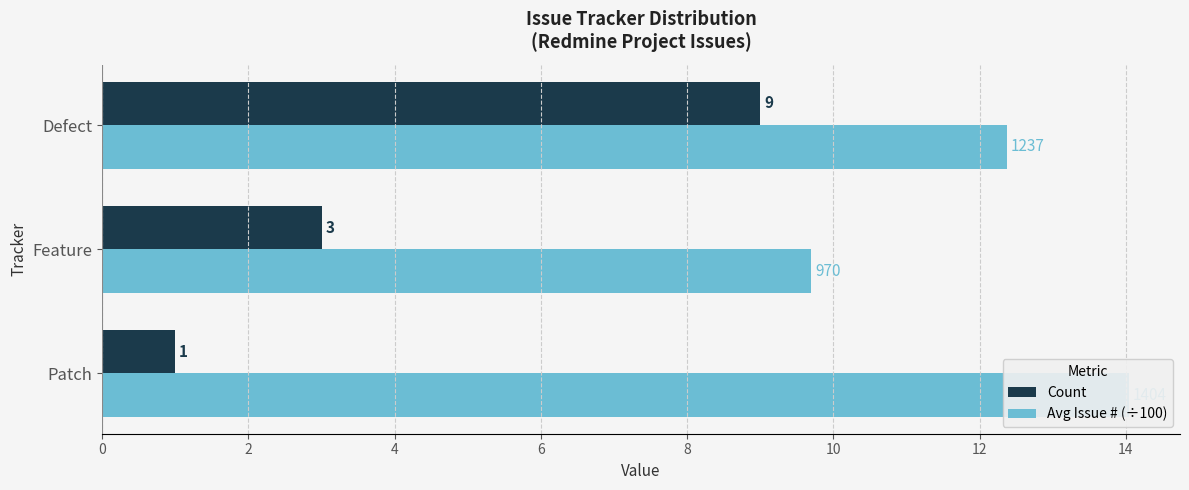

What is the difference between the maximum and second lowest values in the Avg Issue # (÷100) series?

1.7